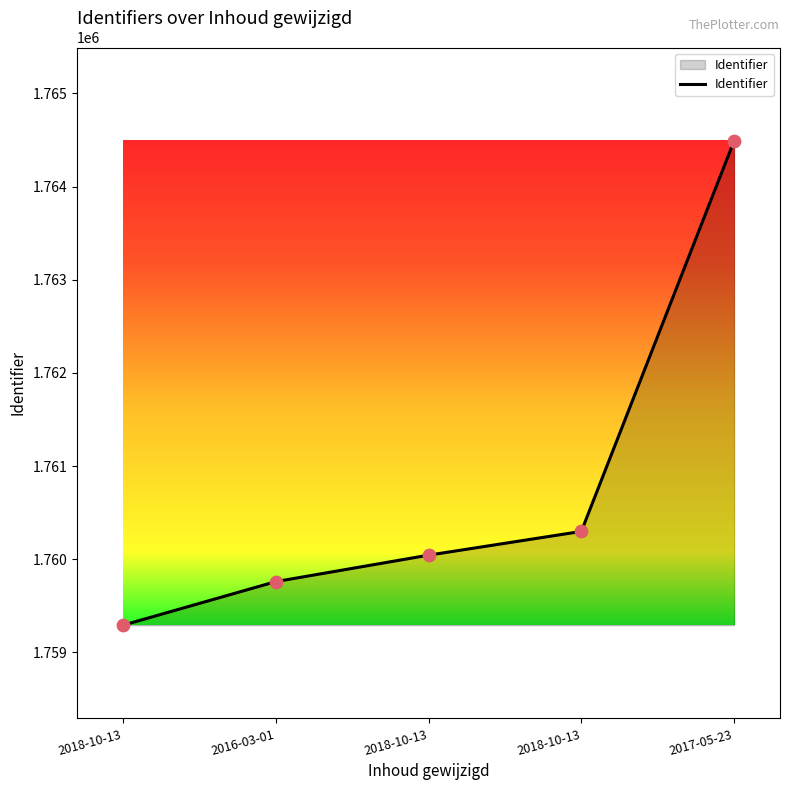

Approximately how many times larger is the value at 2016-03-01 compared to 2018-10-13?

1.0